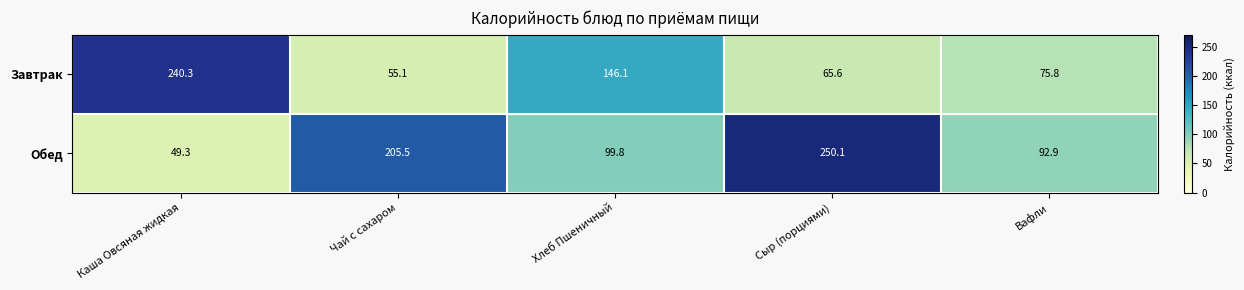

The Завтрак series shows 240.3 at Каша Овсяная жидкая. True or false?

True